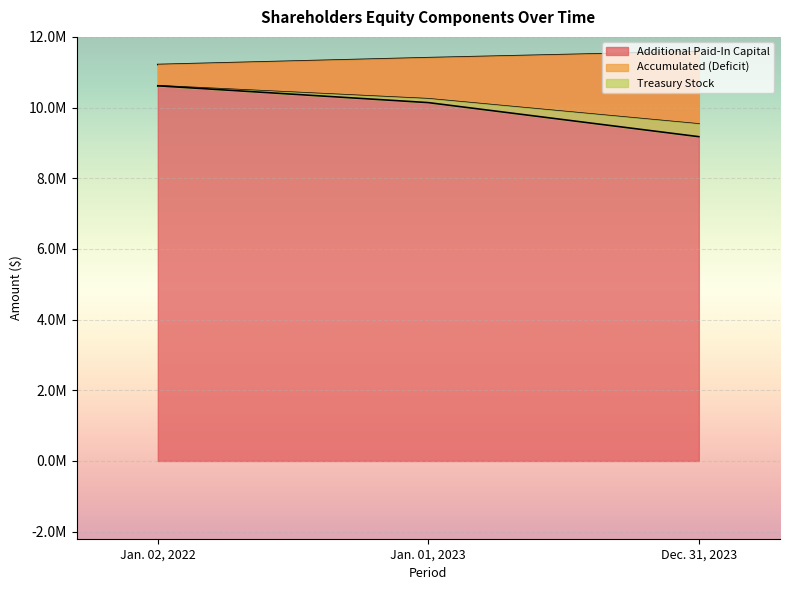

Count the Additional Paid-In Capital values in the range 11215696 to 11583235.

3